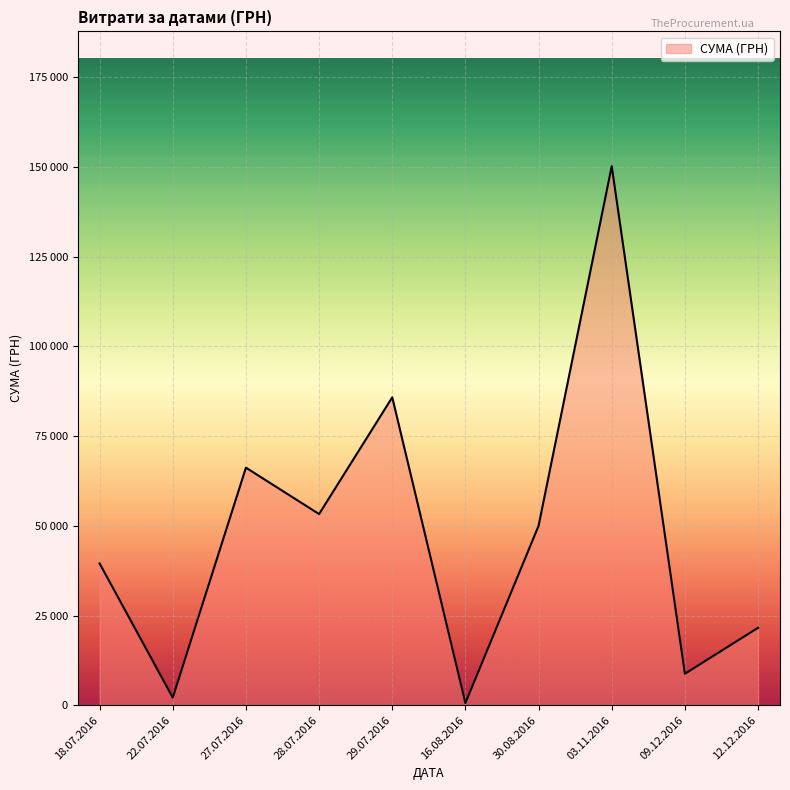

True or false: the data has more than 2 interior local peaks.

True